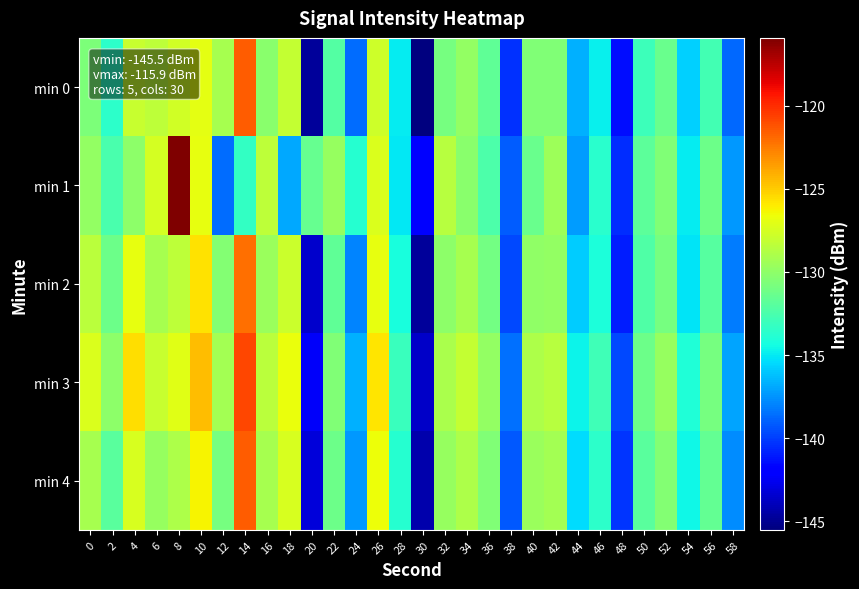

What is the total value across all series at 4?

-637.9